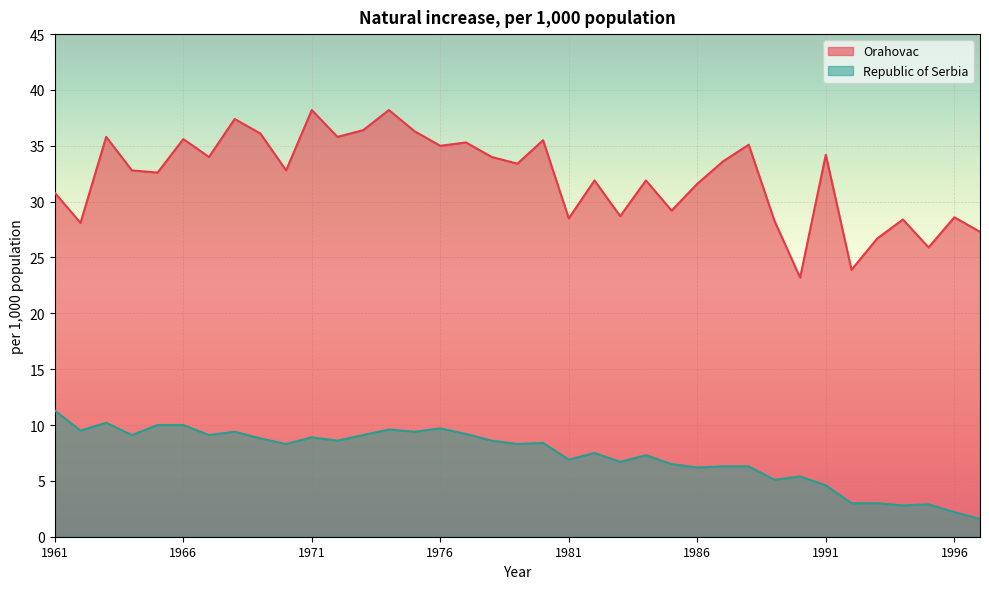

What are all the series names shown in the legend?

Orahovac, Republic of Serbia